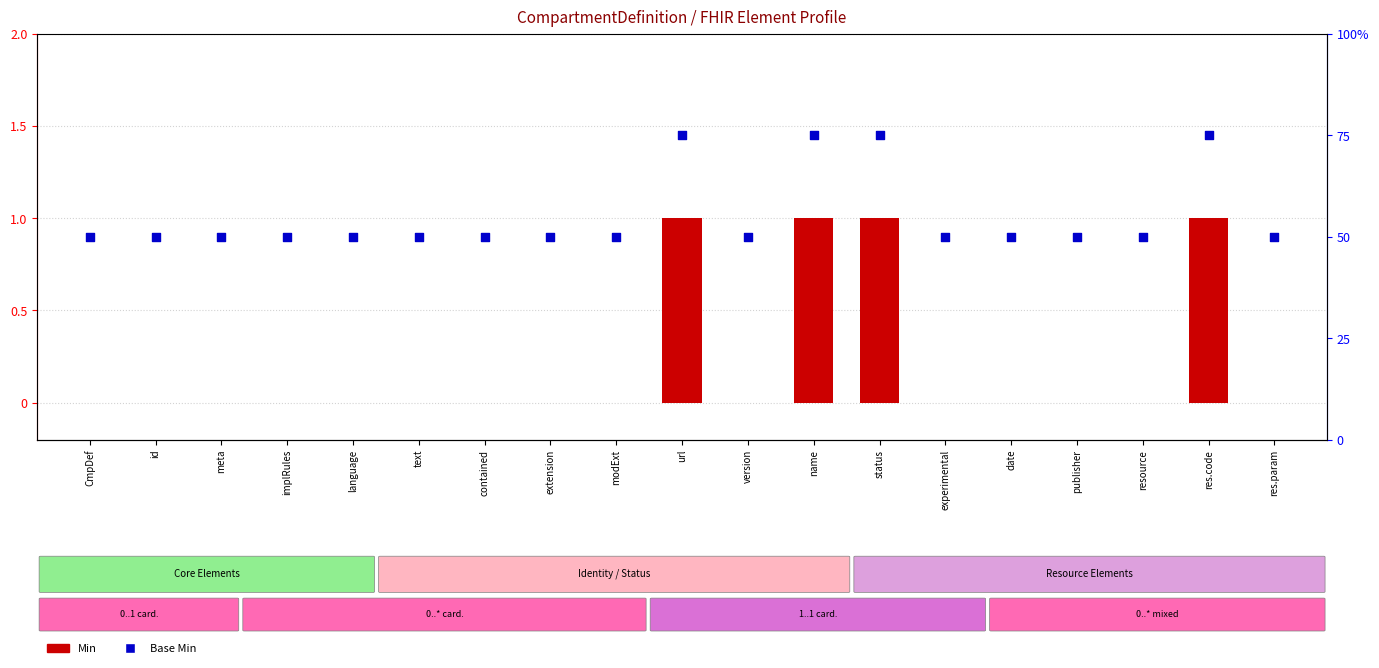

Is the value of Min at experimental greater than the value of Base Min at modExt?

No